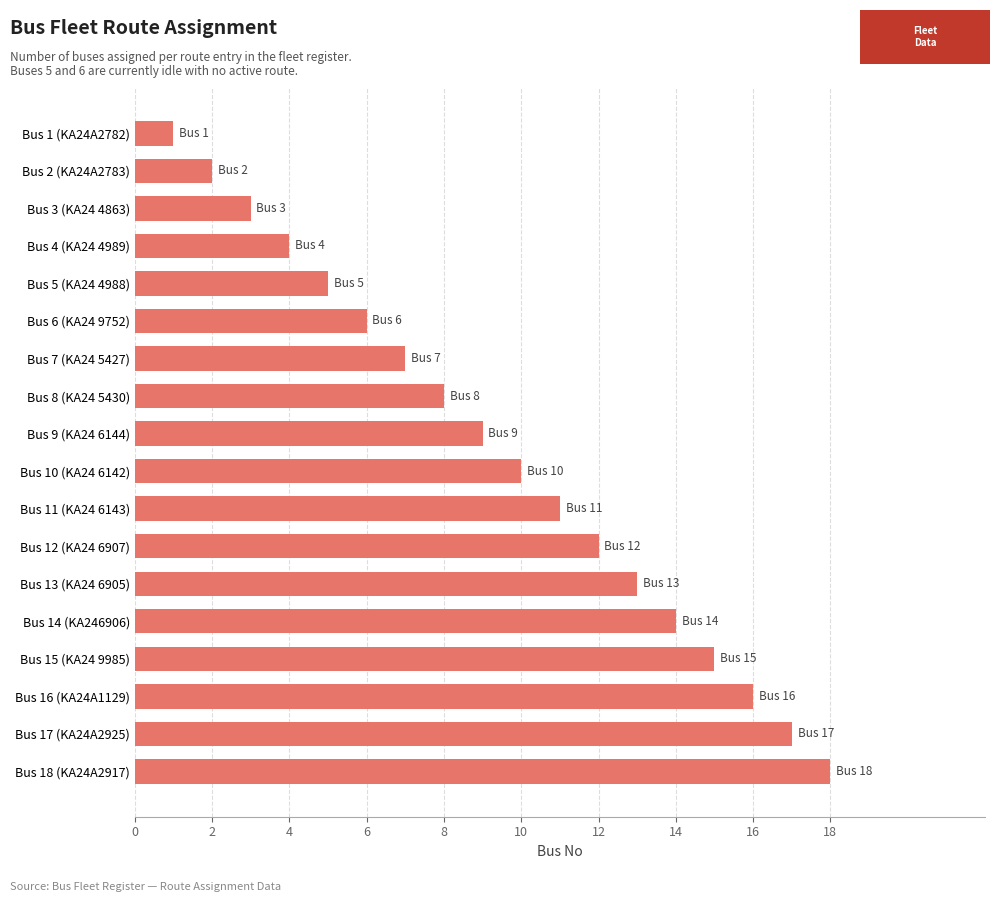

What is the difference between the maximum and minimum values?

17